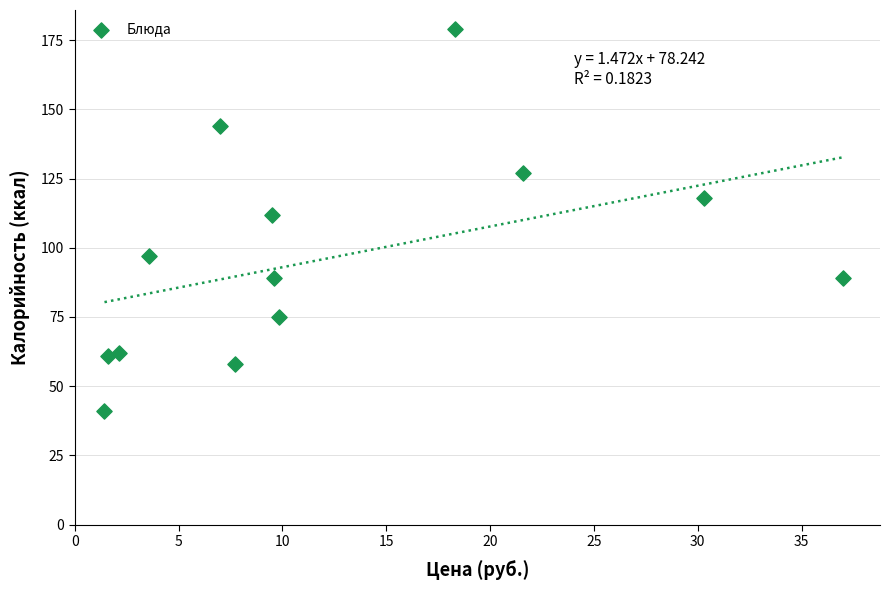

What Y value in the scatter plot is closest to 110?

112